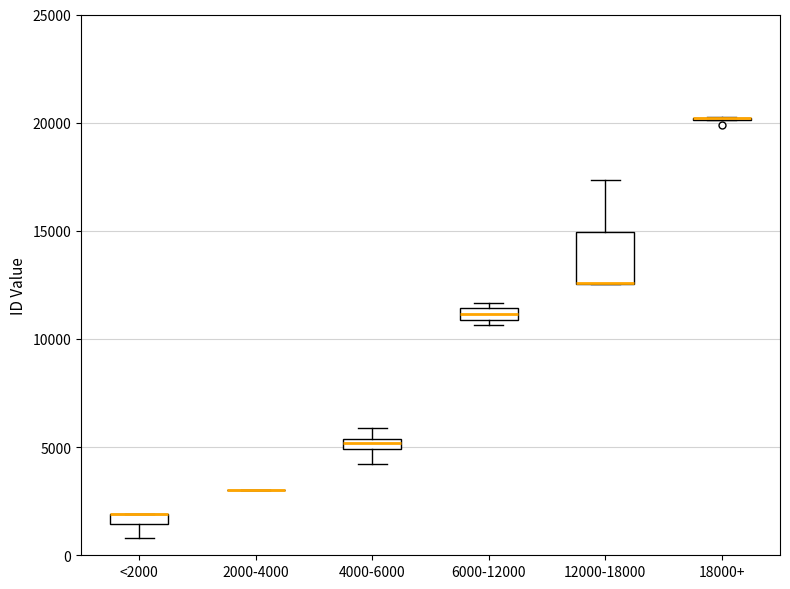

Where is the lower edge of the box for <2000 on the y-axis? The values are not printed on the chart, so give them approximately, as read against the axis.

1500